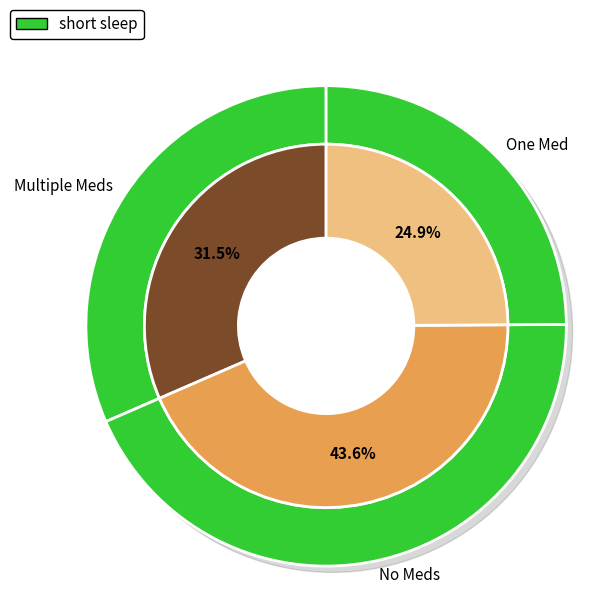

Is 2018/19 the majority of the pie?

No